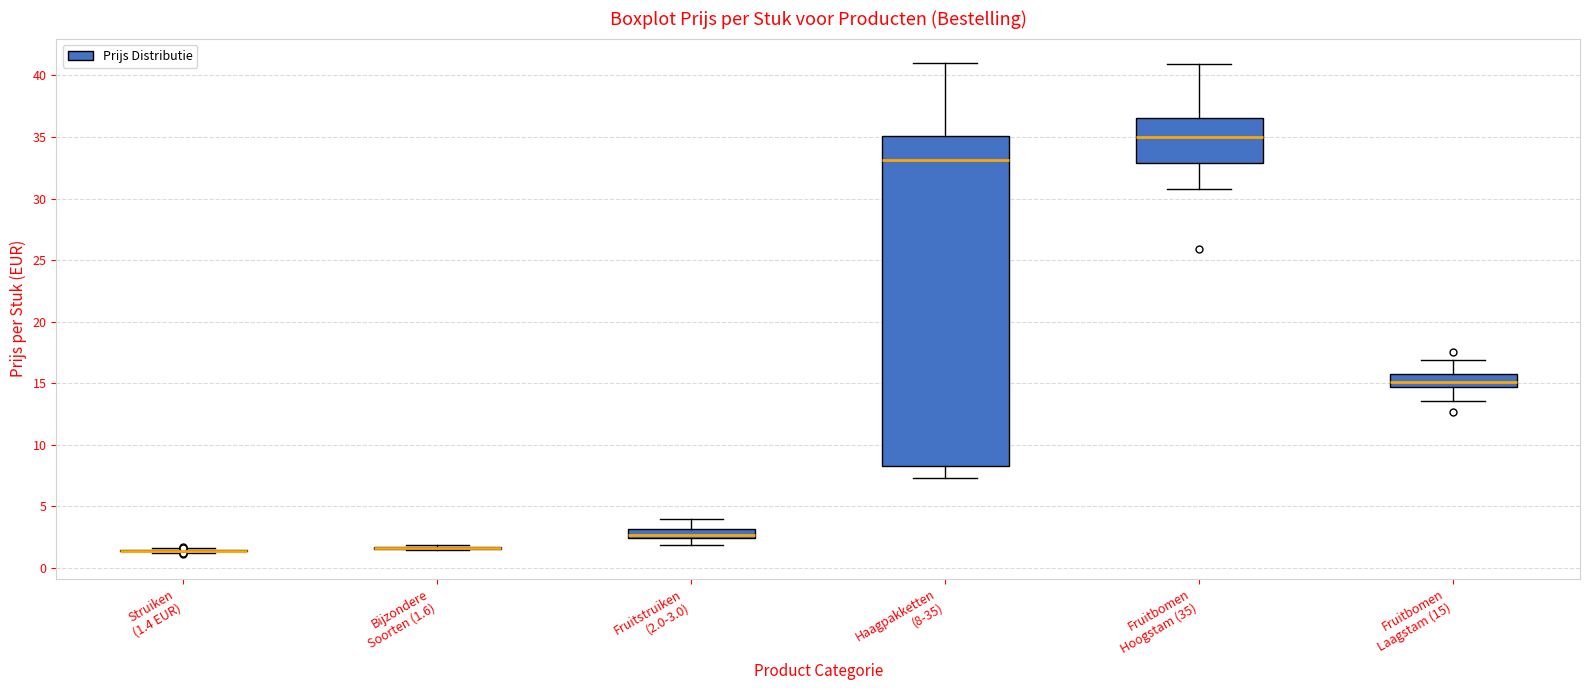

Which box is the tallest, from its lower edge to its upper edge?

Haagpakketten (8-35)